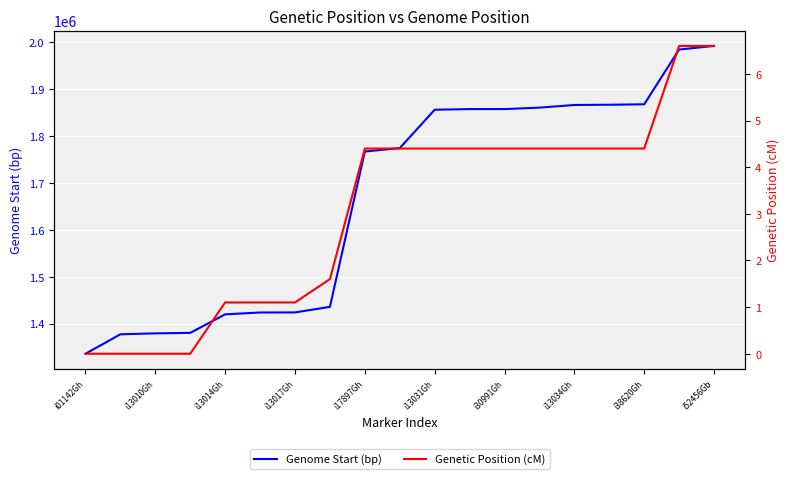

Which series has the widest spread of values?

Genome Start (bp)